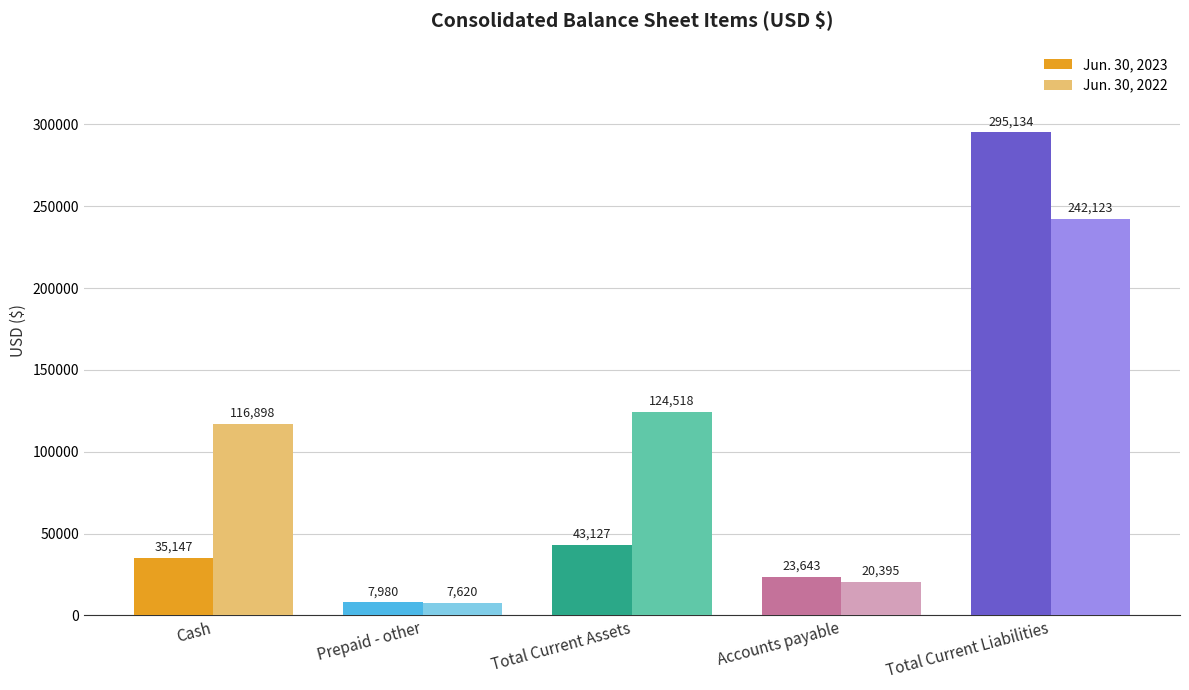

Count the number of categories in the chart.

5